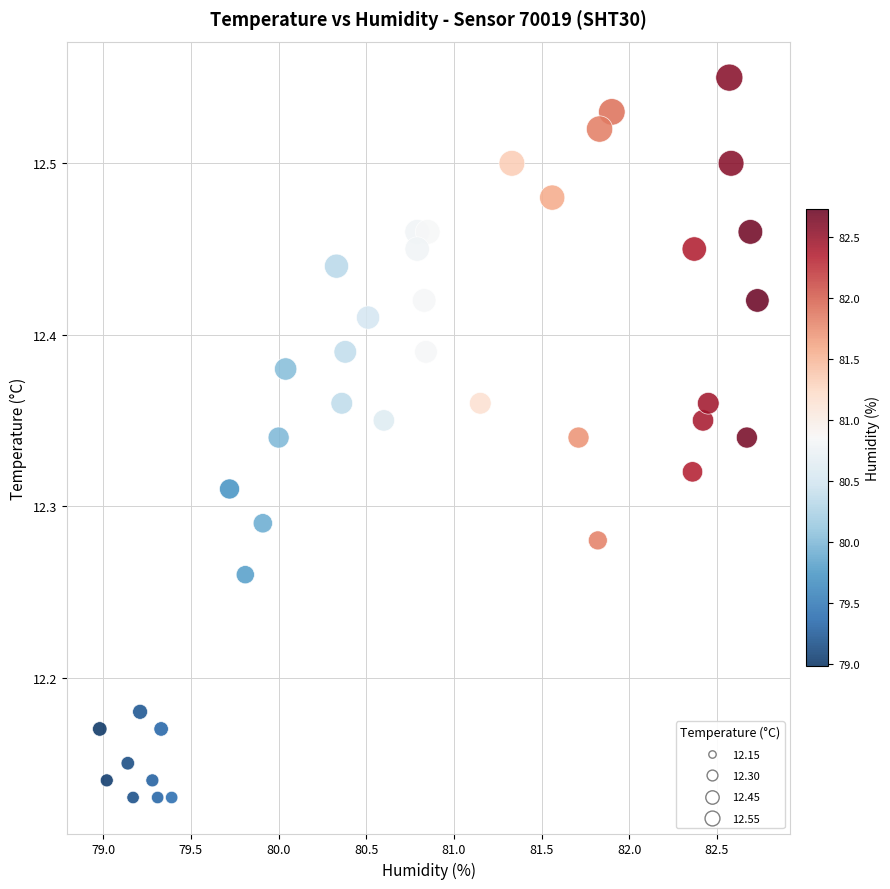

What is the range of Y values (max minus min)?

0.4